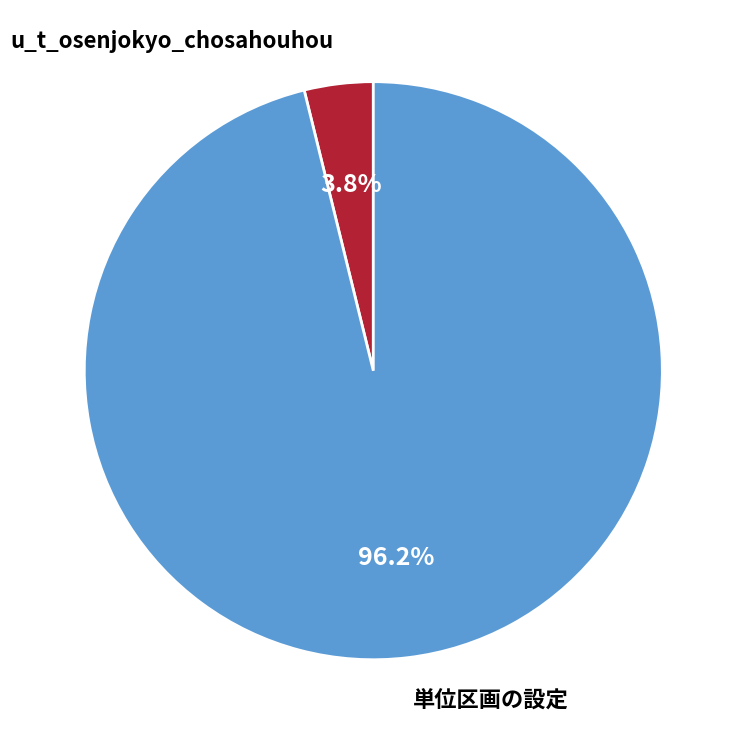

Between 単位区画の設定 and u_t_osenjokyo_chosahouhou, which is larger?

単位区画の設定